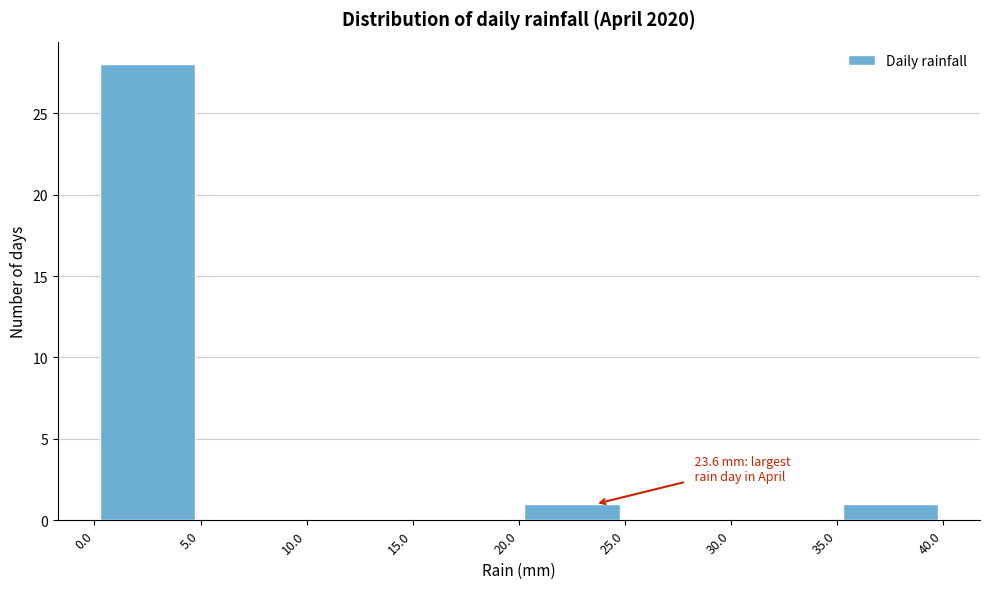

Which range on the x-axis has the tallest bar?

0.0 to 5.0